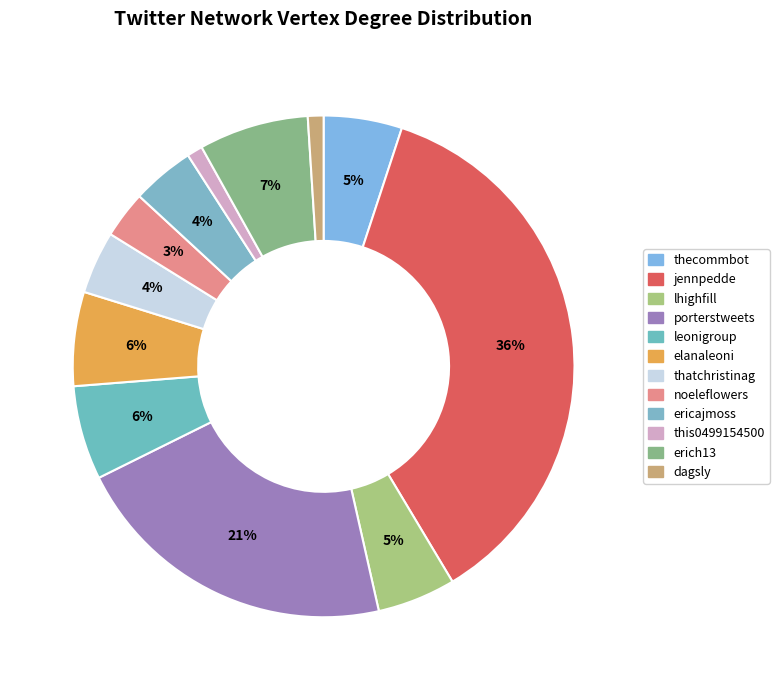

Approximately how many times larger is the value at thecommbot compared to elanaleoni?

0.8